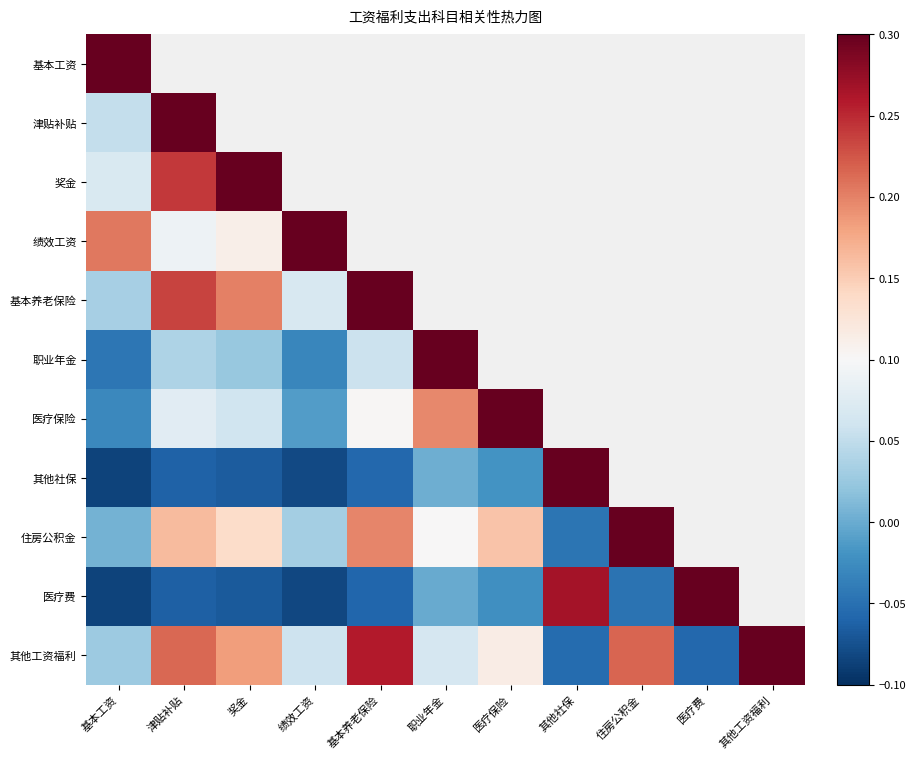

At how many categories does at least one series exceed 0?

11